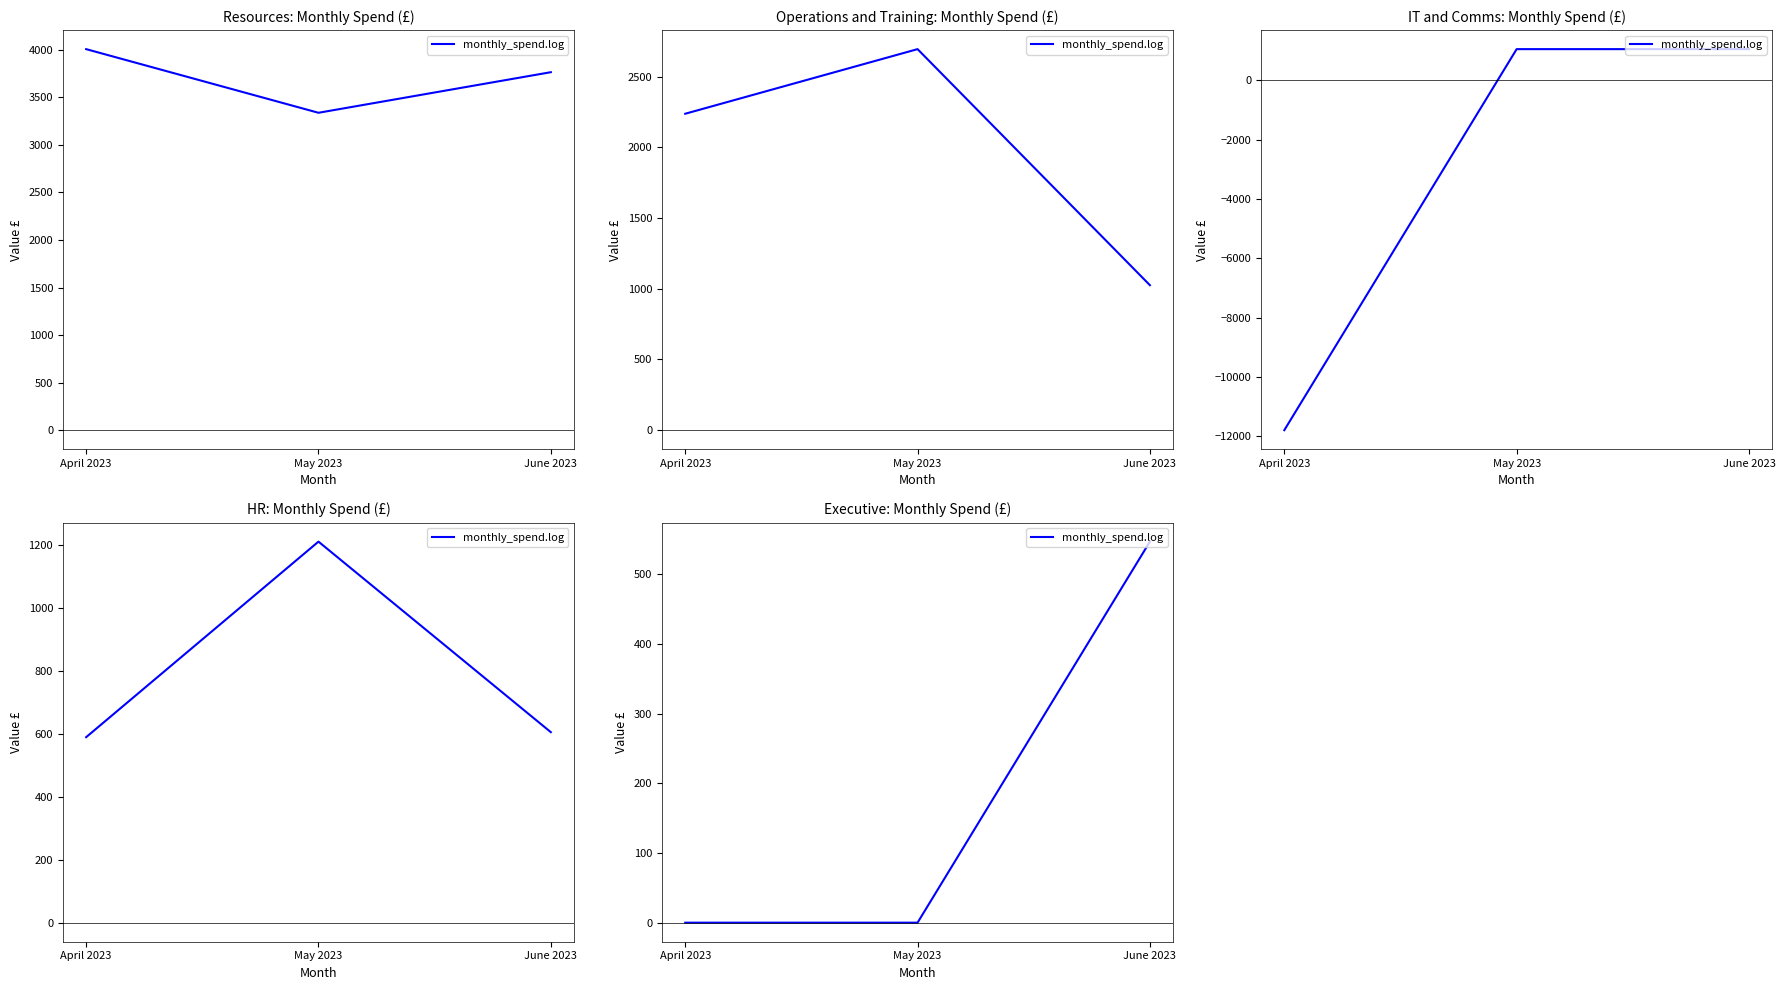

The chart shows a value of 946 at June 2023. True or false?

False